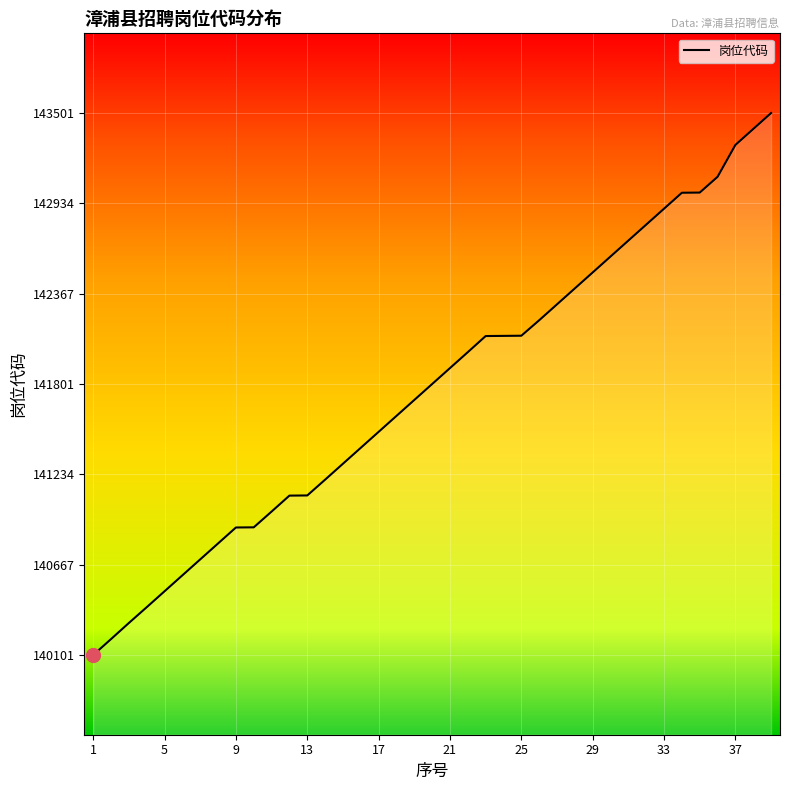

What is the maximum value shown in the chart?

143501